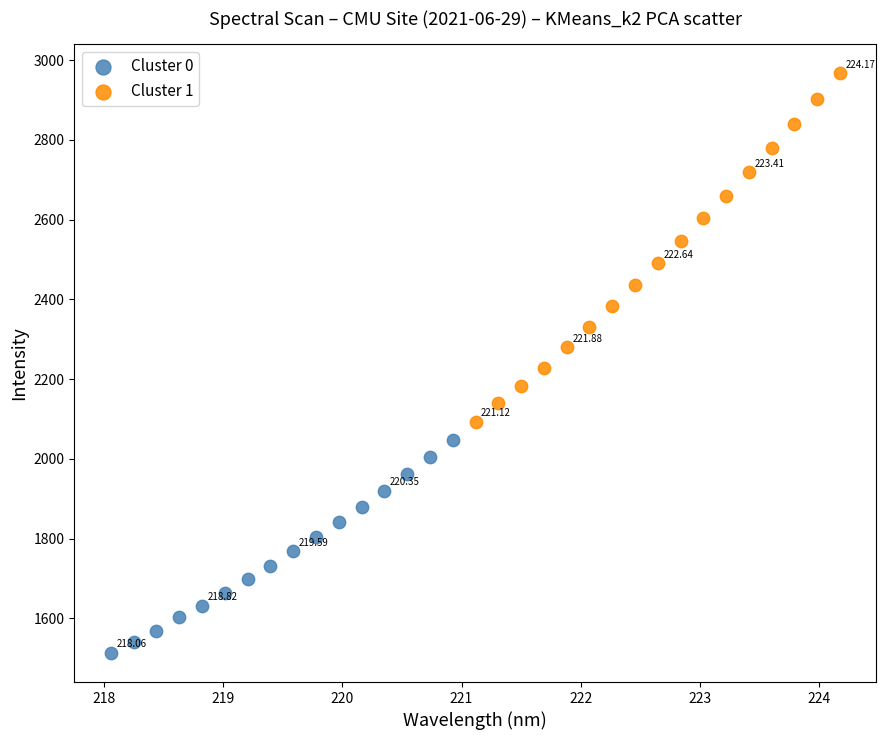

Which series contains the highest Y value?

Cluster 1